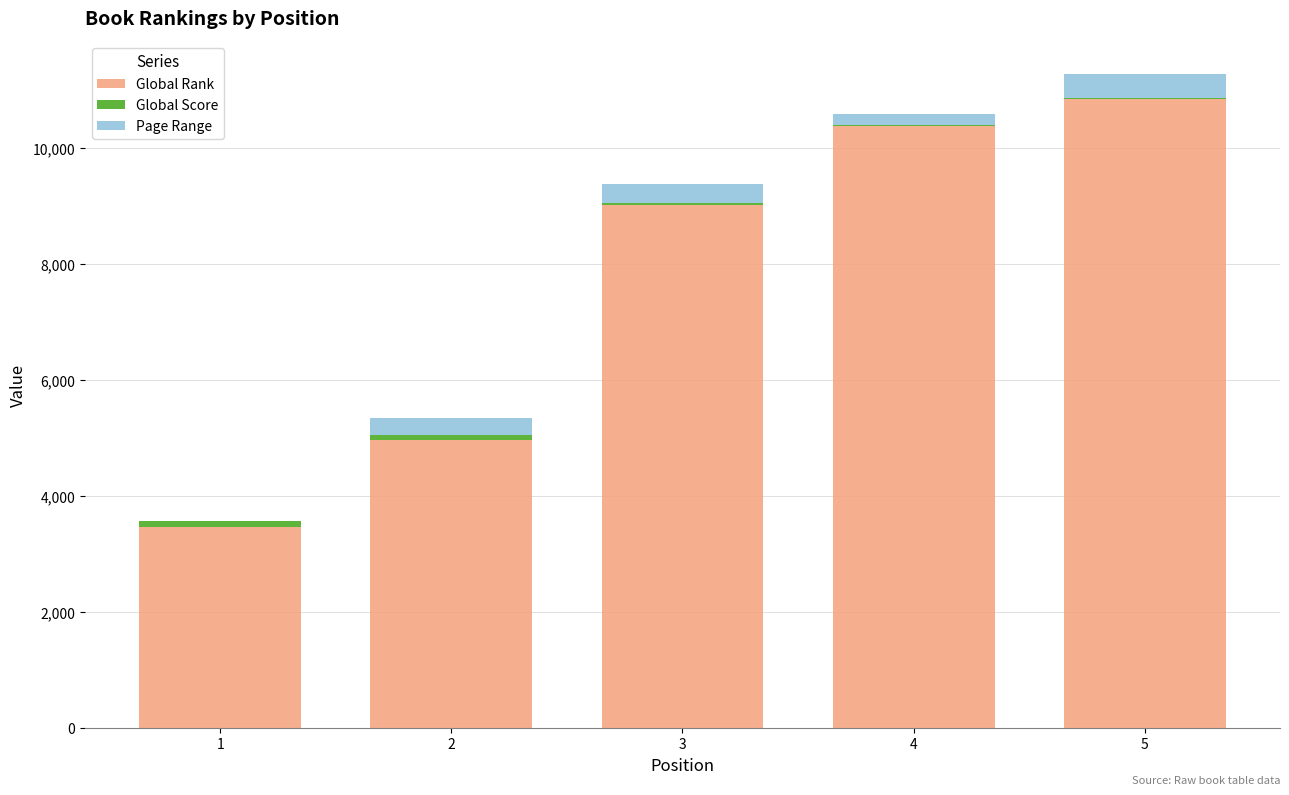

At which label is Global Rank closest to 7161?

3